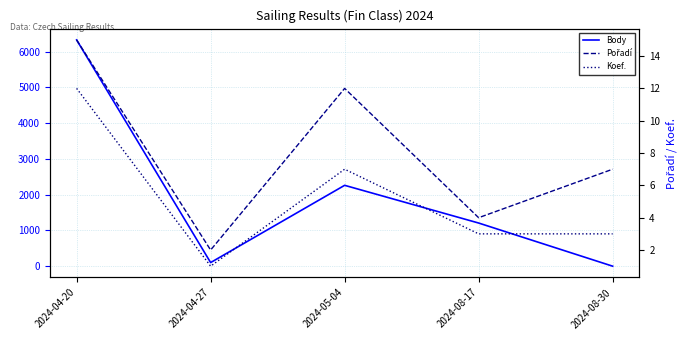

How many categories are shown in the chart?

5